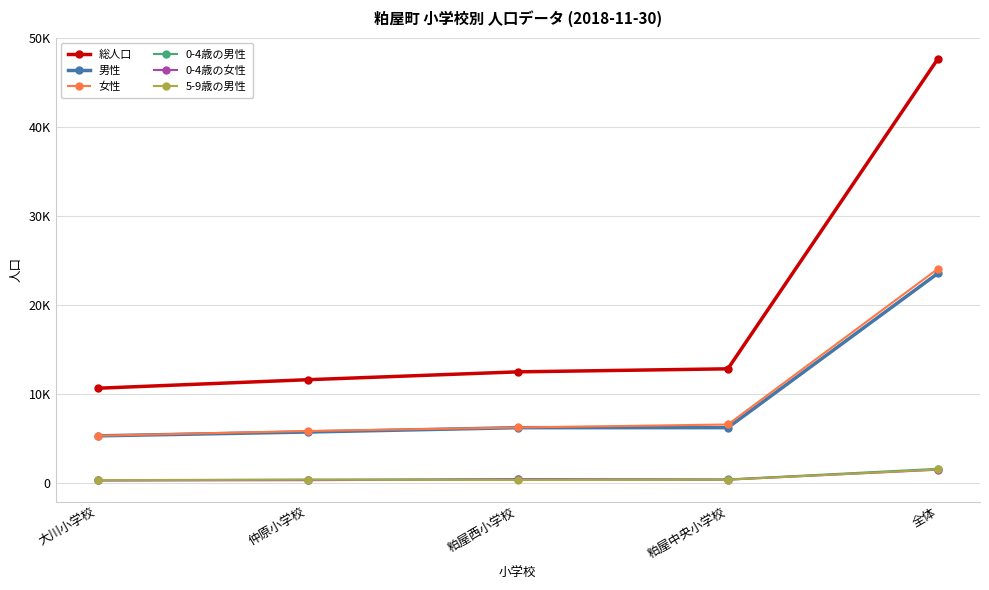

Is this an area chart (filled region under the line)?

No